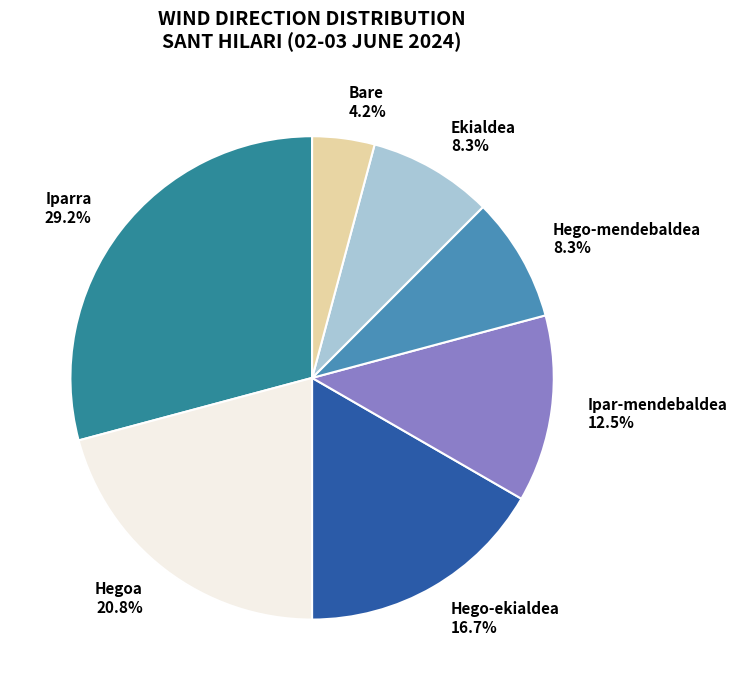

How many slices are in this pie chart?

7